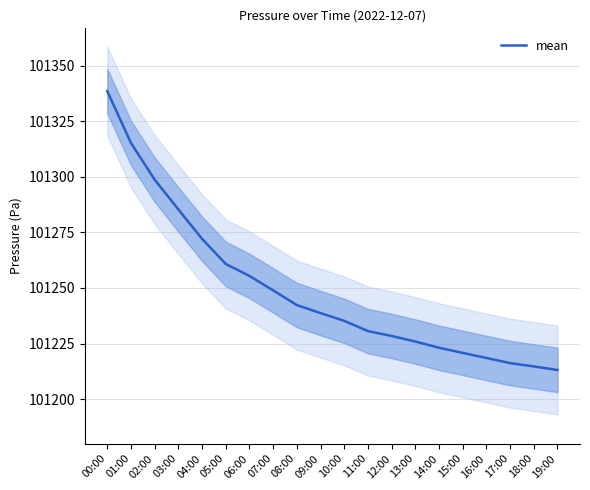

True or false: the data has more than 2 interior local peaks.

False